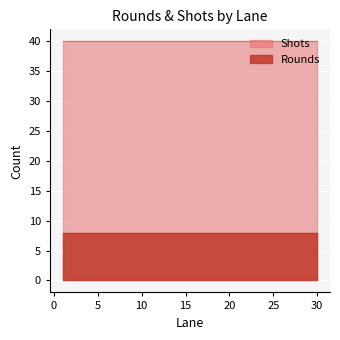

The value of Shots at 28 is 70. True or false?

False